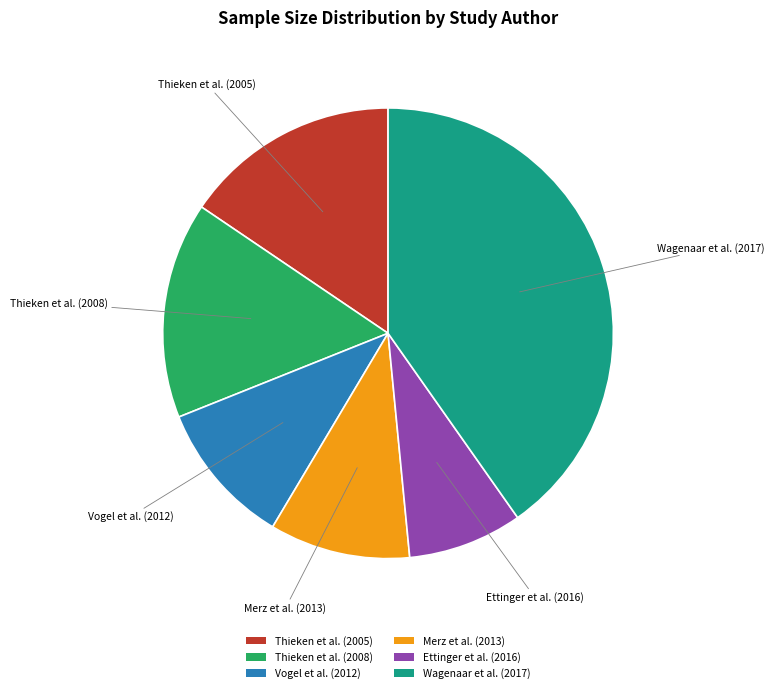

Approximately how many times larger is the value at Vogel et al. (2012) compared to Thieken et al. (2005)?

0.7